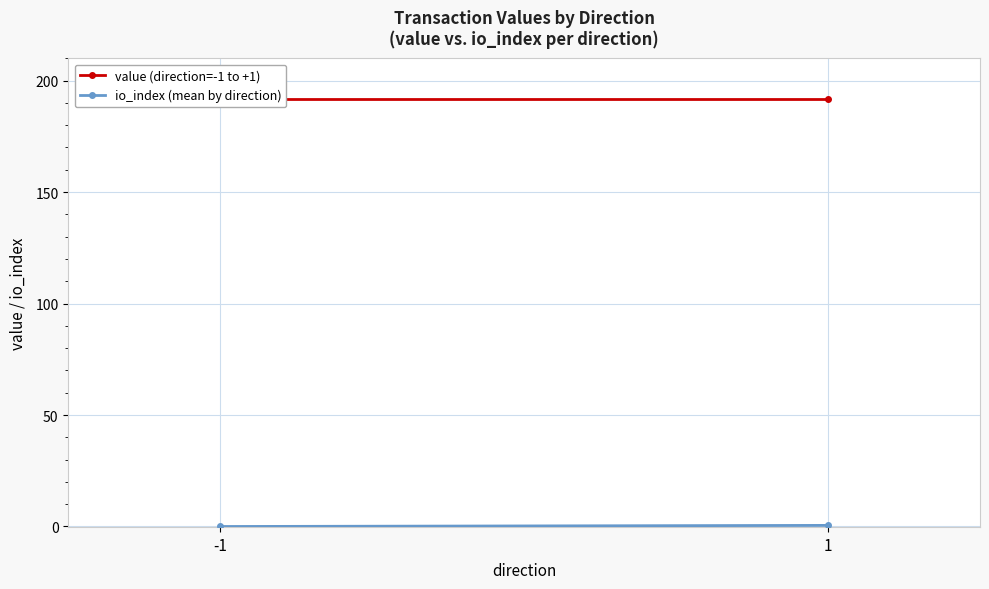

Where is io_index (mean by direction) nearest to the value 0?

-1